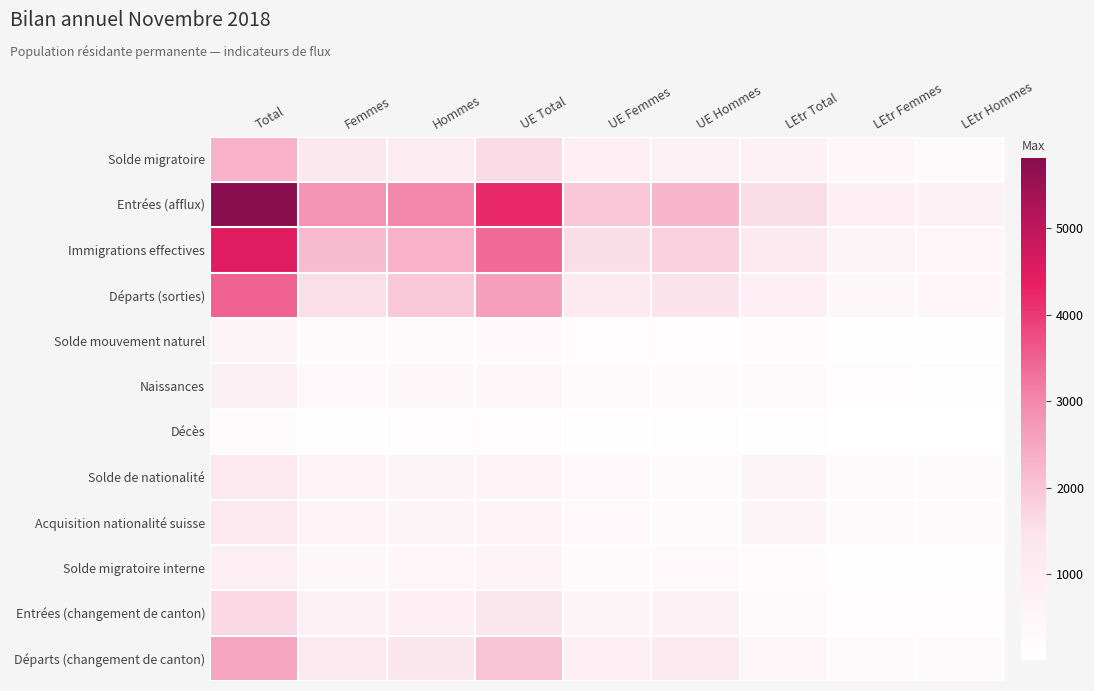

What is the total value across all series at LEtr Total?

6993